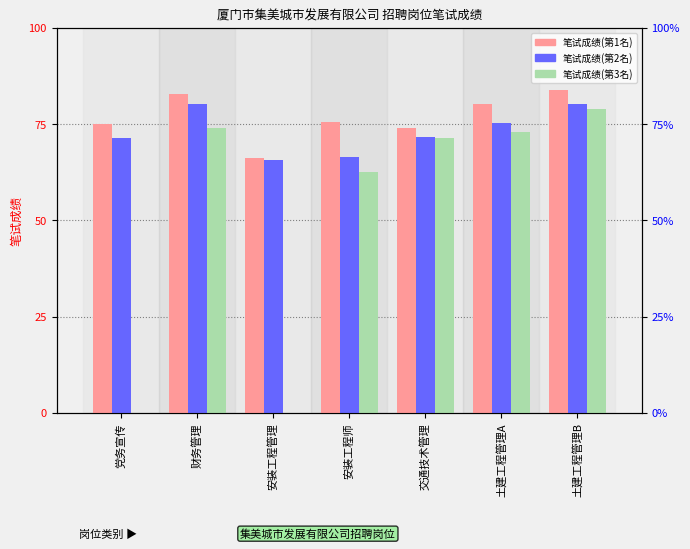

Is it true that 笔试成绩(第1名) equals 75.5 at 安装工程师?

True